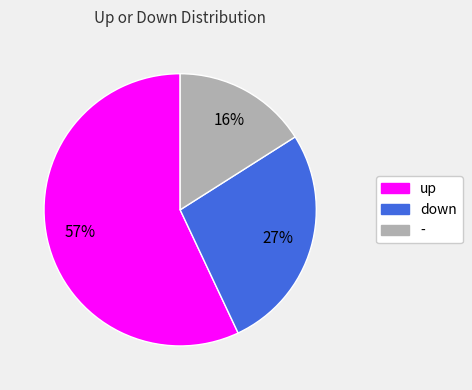

The down slice represents 27% of the pie. True or false?

True